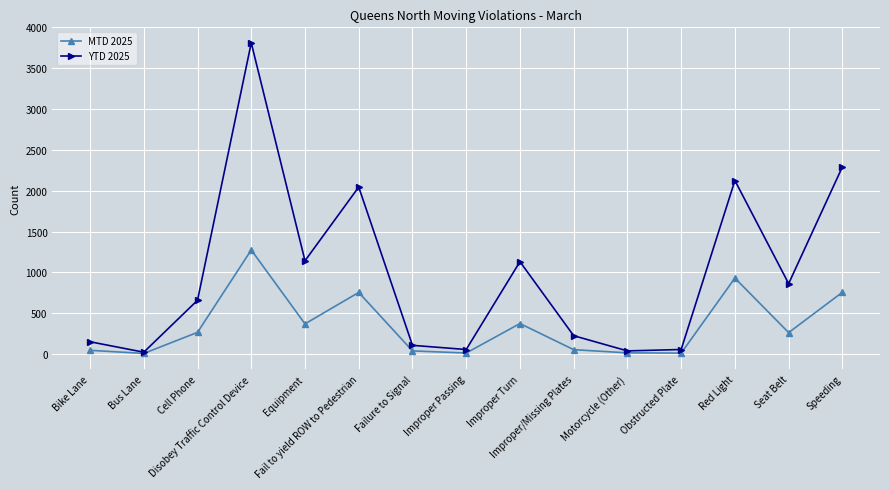

Which series has the widest spread of values?

YTD 2025